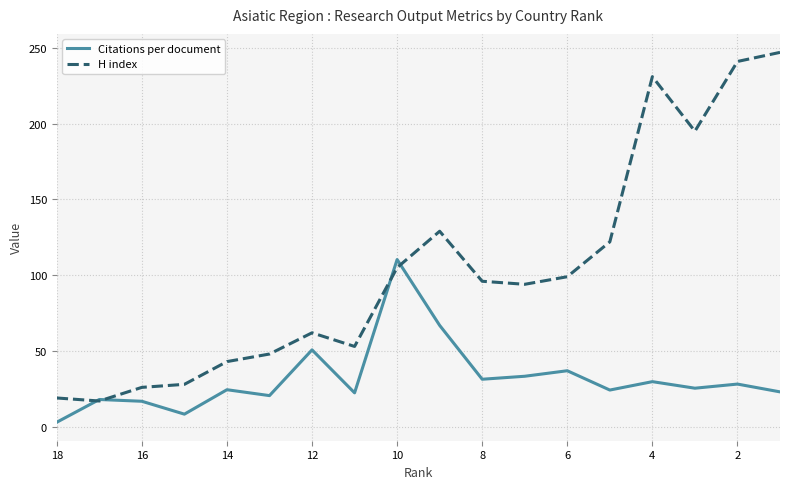

List the series in order of their peak value, highest first.

H index, Citations per document